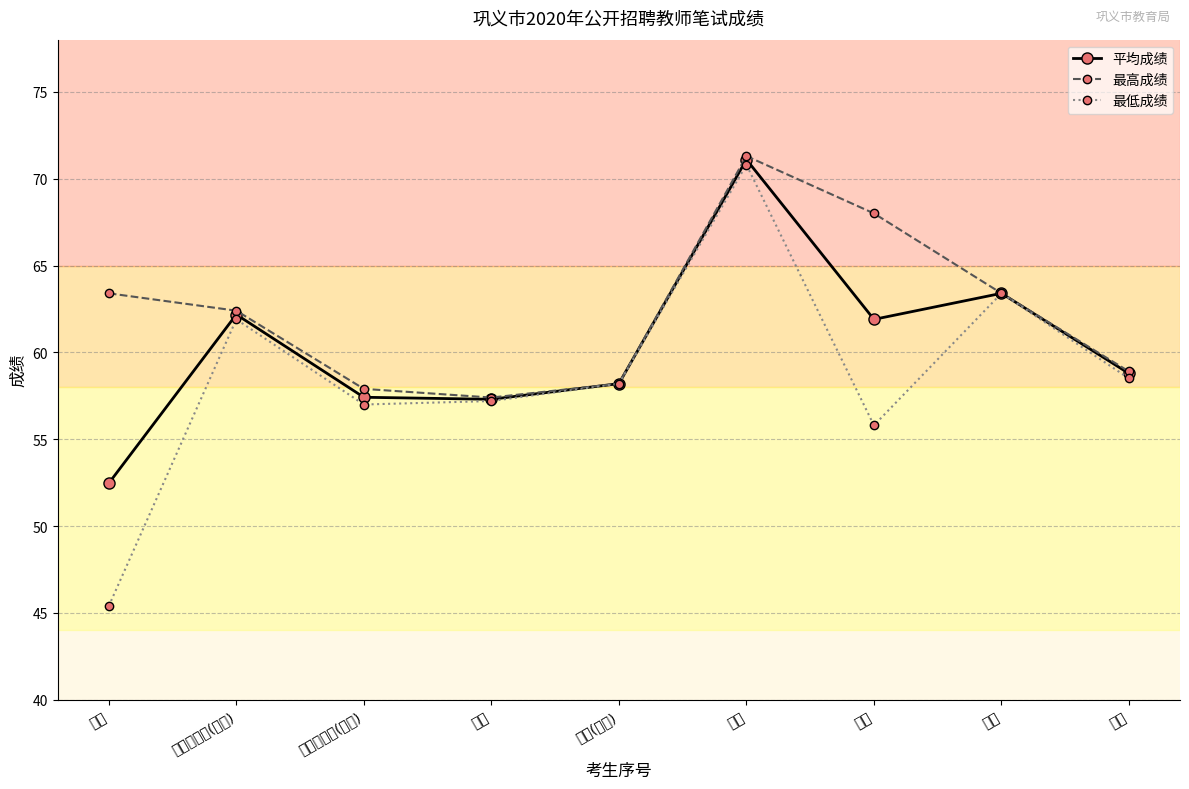

Is the value of 最高成绩 at 生物 greater than the value of 平均成绩 at 生物?

No